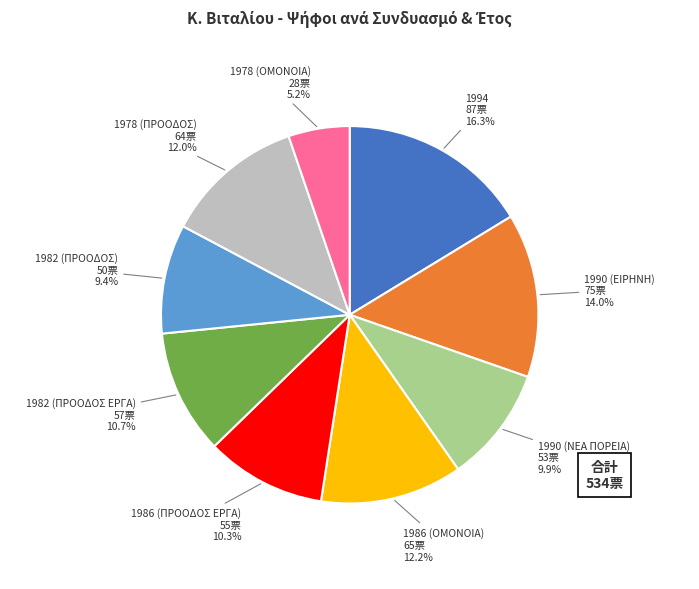

Is there a majority slice in this chart?

No